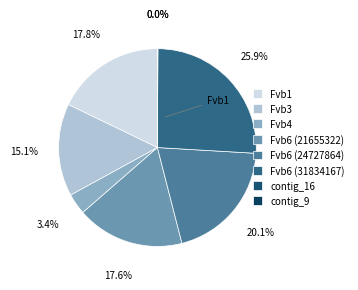

Is Fvb6 (31834167) the majority of the pie?

No